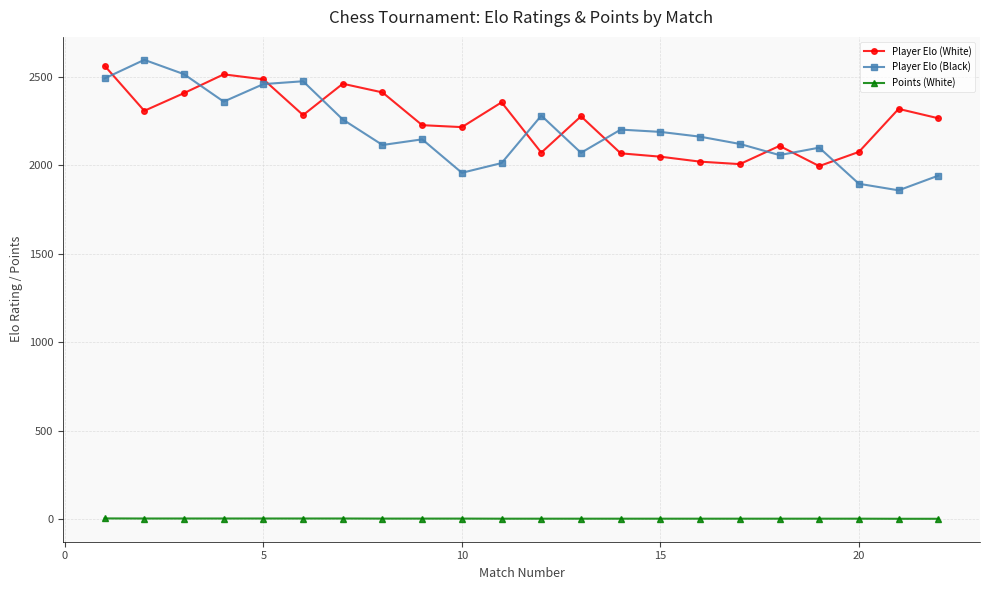

What is the maximum value for Player Elo (White)?

2563.0